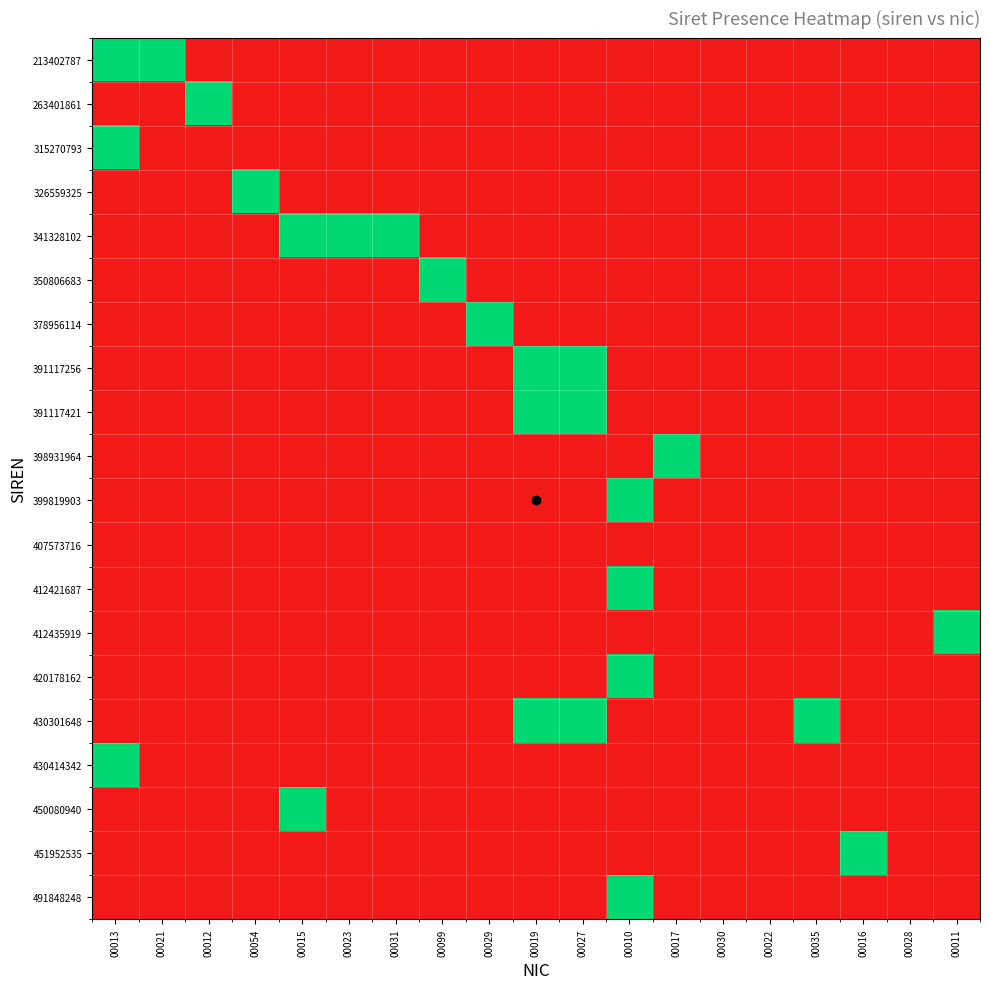

Reading right to left, extract all data points from this chart.

213402787: 00011=0	00028=0	00016=0	00035=0	00022=0	00030=0	00017=0	00010=0	00027=0	00019=0	00029=0	00099=0	00031=0	00023=0	00015=0	00054=0	00012=0	00021=1	00013=1
263401861: 00011=0	00028=0	00016=0	00035=0	00022=0	00030=0	00017=0	00010=0	00027=0	00019=0	00029=0	00099=0	00031=0	00023=0	00015=0	00054=0	00012=1	00021=0	00013=0
315270793: 00011=0	00028=0	00016=0	00035=0	00022=0	00030=0	00017=0	00010=0	00027=0	00019=0	00029=0	00099=0	00031=0	00023=0	00015=0	00054=0	00012=0	00021=0	00013=1
326559325: 00011=0	00028=0	00016=0	00035=0	00022=0	00030=0	00017=0	00010=0	00027=0	00019=0	00029=0	00099=0	00031=0	00023=0	00015=0	00054=1	00012=0	00021=0	00013=0
341328102: 00011=0	00028=0	00016=0	00035=0	00022=0	00030=0	00017=0	00010=0	00027=0	00019=0	00029=0	00099=0	00031=1	00023=1	00015=1	00054=0	00012=0	00021=0	00013=0
350806683: 00011=0	00028=0	00016=0	00035=0	00022=0	00030=0	00017=0	00010=0	00027=0	00019=0	00029=0	00099=1	00031=0	00023=0	00015=0	00054=0	00012=0	00021=0	00013=0
378956114: 00011=0	00028=0	00016=0	00035=0	00022=0	00030=0	00017=0	00010=0	00027=0	00019=0	00029=1	00099=0	00031=0	00023=0	00015=0	00054=0	00012=0	00021=0	00013=0
391117256: 00011=0	00028=0	00016=0	00035=0	00022=0	00030=0	00017=0	00010=0	00027=1	00019=1	00029=0	00099=0	00031=0	00023=0	00015=0	00054=0	00012=0	00021=0	00013=0
391117421: 00011=0	00028=0	00016=0	00035=0	00022=0	00030=0	00017=0	00010=0	00027=1	00019=1	00029=0	00099=0	00031=0	00023=0	00015=0	00054=0	00012=0	00021=0	00013=0
398931964: 00011=0	00028=0	00016=0	00035=0	00022=0	00030=0	00017=1	00010=0	00027=0	00019=0	00029=0	00099=0	00031=0	00023=0	00015=0	00054=0	00012=0	00021=0	00013=0
399819903: 00011=0	00028=0	00016=0	00035=0	00022=0	00030=0	00017=0	00010=1	00027=0	00019=0	00029=0	00099=0	00031=0	00023=0	00015=0	00054=0	00012=0	00021=0	00013=0
407573716: 00011=0	00028=0	00016=0	00035=0	00022=0	00030=0	00017=0	00010=0	00027=0	00019=0	00029=0	00099=0	00031=0	00023=0	00015=0	00054=0	00012=0	00021=0	00013=0
412421687: 00011=0	00028=0	00016=0	00035=0	00022=0	00030=0	00017=0	00010=1	00027=0	00019=0	00029=0	00099=0	00031=0	00023=0	00015=0	00054=0	00012=0	00021=0	00013=0
412435919: 00011=1	00028=0	00016=0	00035=0	00022=0	00030=0	00017=0	00010=0	00027=0	00019=0	00029=0	00099=0	00031=0	00023=0	00015=0	00054=0	00012=0	00021=0	00013=0
420178162: 00011=0	00028=0	00016=0	00035=0	00022=0	00030=0	00017=0	00010=1	00027=0	00019=0	00029=0	00099=0	00031=0	00023=0	00015=0	00054=0	00012=0	00021=0	00013=0
430301648: 00011=0	00028=0	00016=0	00035=1	00022=0	00030=0	00017=0	00010=0	00027=1	00019=1	00029=0	00099=0	00031=0	00023=0	00015=0	00054=0	00012=0	00021=0	00013=0
430414342: 00011=0	00028=0	00016=0	00035=0	00022=0	00030=0	00017=0	00010=0	00027=0	00019=0	00029=0	00099=0	00031=0	00023=0	00015=0	00054=0	00012=0	00021=0	00013=1
450080940: 00011=0	00028=0	00016=0	00035=0	00022=0	00030=0	00017=0	00010=0	00027=0	00019=0	00029=0	00099=0	00031=0	00023=0	00015=1	00054=0	00012=0	00021=0	00013=0
451952535: 00011=0	00028=0	00016=1	00035=0	00022=0	00030=0	00017=0	00010=0	00027=0	00019=0	00029=0	00099=0	00031=0	00023=0	00015=0	00054=0	00012=0	00021=0	00013=0
491848248: 00011=0	00028=0	00016=0	00035=0	00022=0	00030=0	00017=0	00010=1	00027=0	00019=0	00029=0	00099=0	00031=0	00023=0	00015=0	00054=0	00012=0	00021=0	00013=0